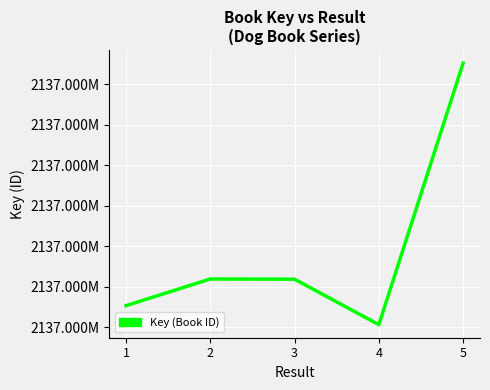

The value at 1 is 2137655329. True or false?

True